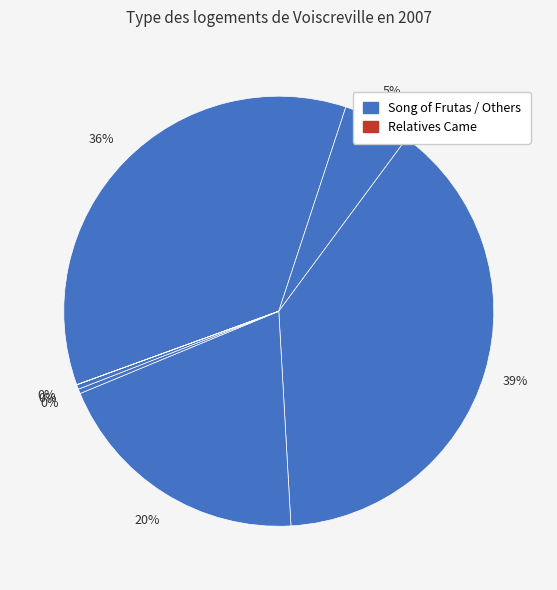

How many segments does this pie chart have?

7